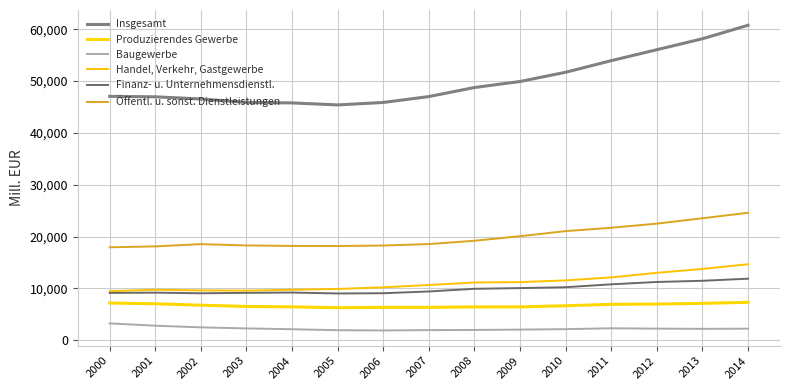

What is the spread (max minus min) of values at 2010?

49553.1